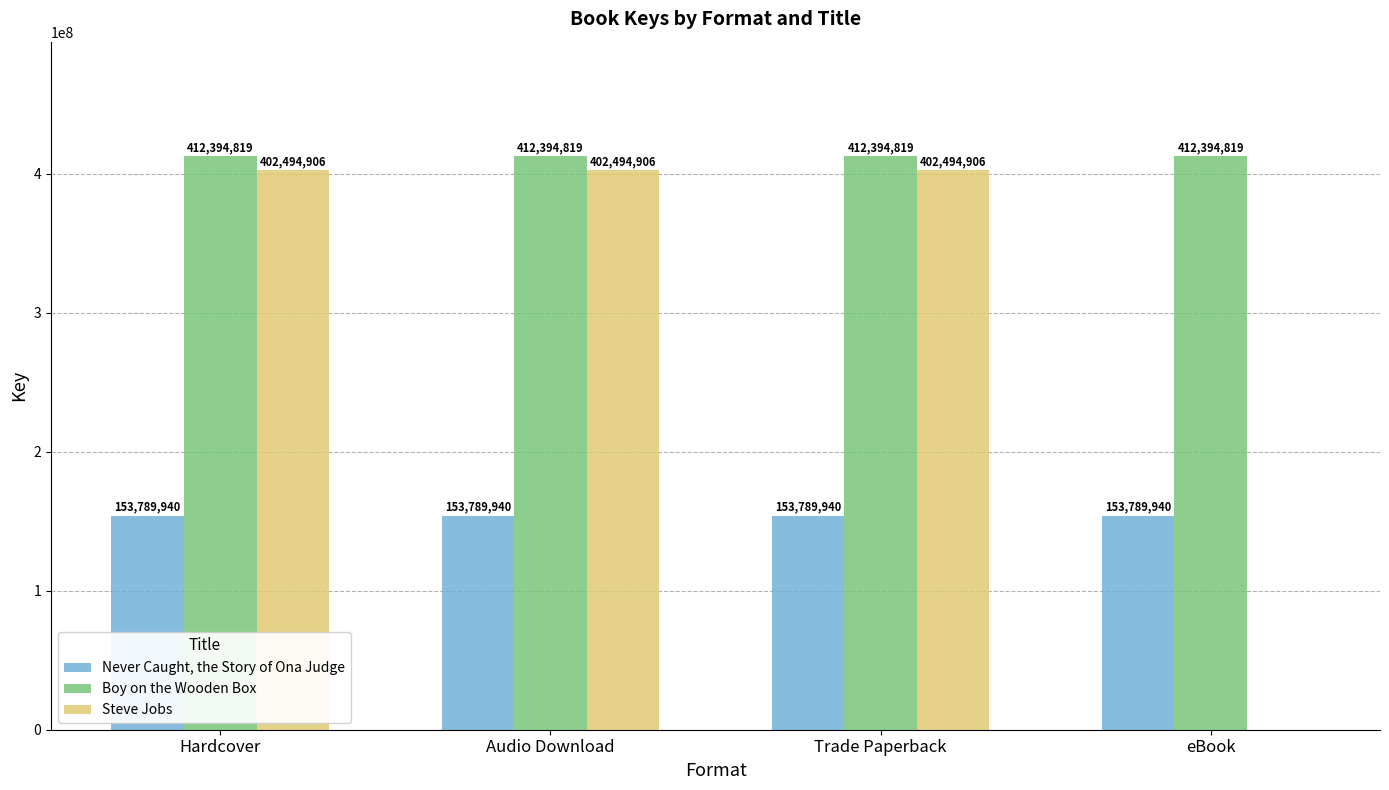

What value does the Never Caught, the Story of Ona Judge series have at Hardcover?

153789940